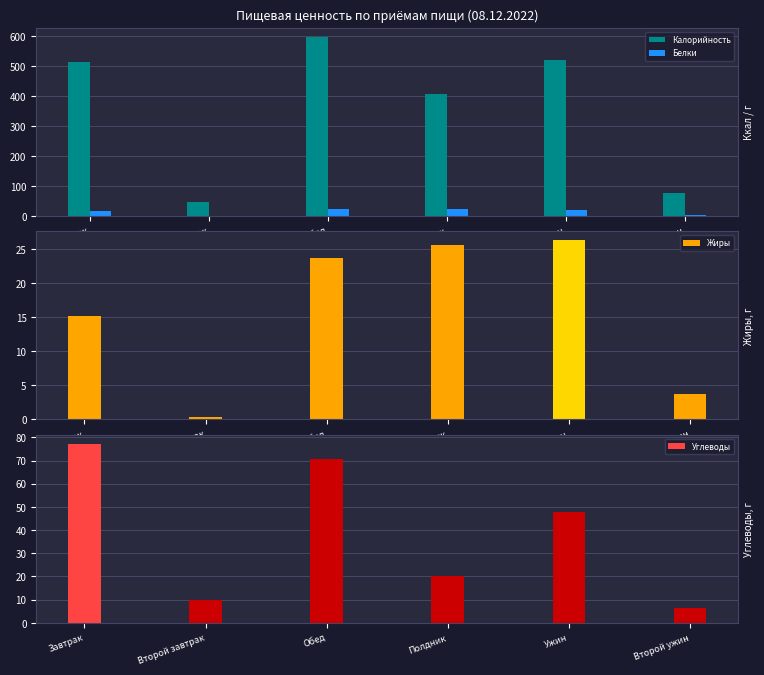

List the labels in order of Жиры value, smallest first.

Второй завтрак, Второй ужин, Завтрак, Обед, Полдник, Ужин